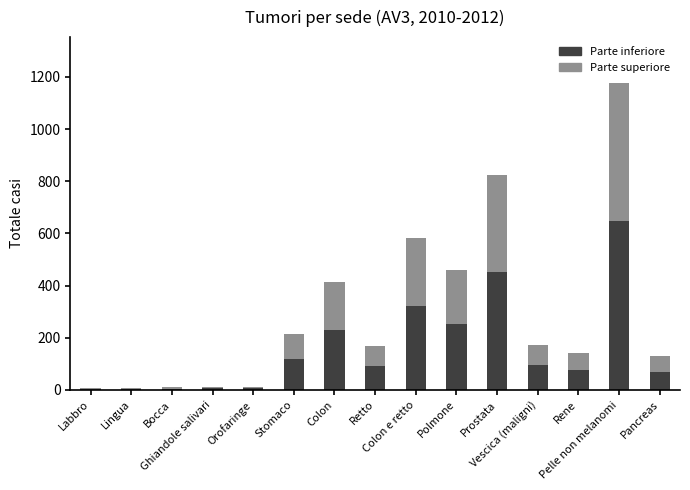

Does the chart contain stacked bars?

Yes